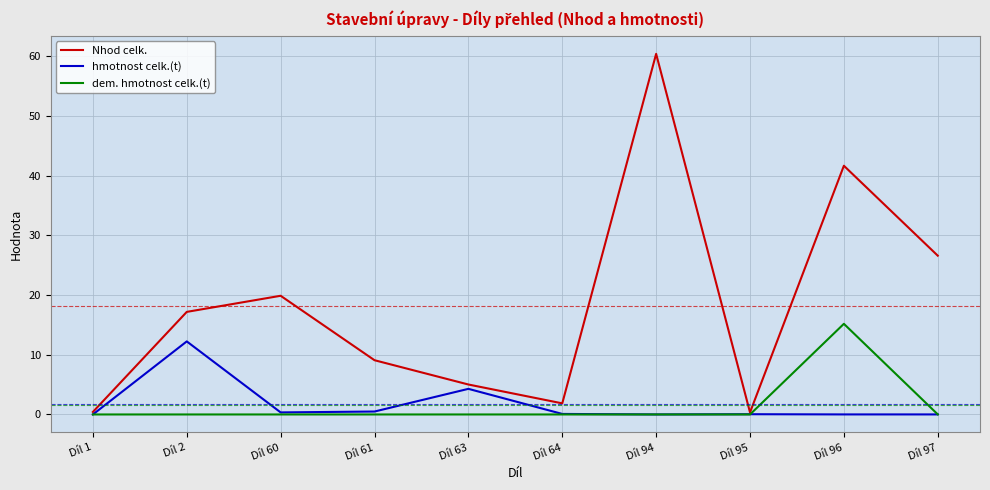

List the series in order of their peak value, highest first.

Nhod celk., dem. hmotnost celk.(t), hmotnost celk.(t)